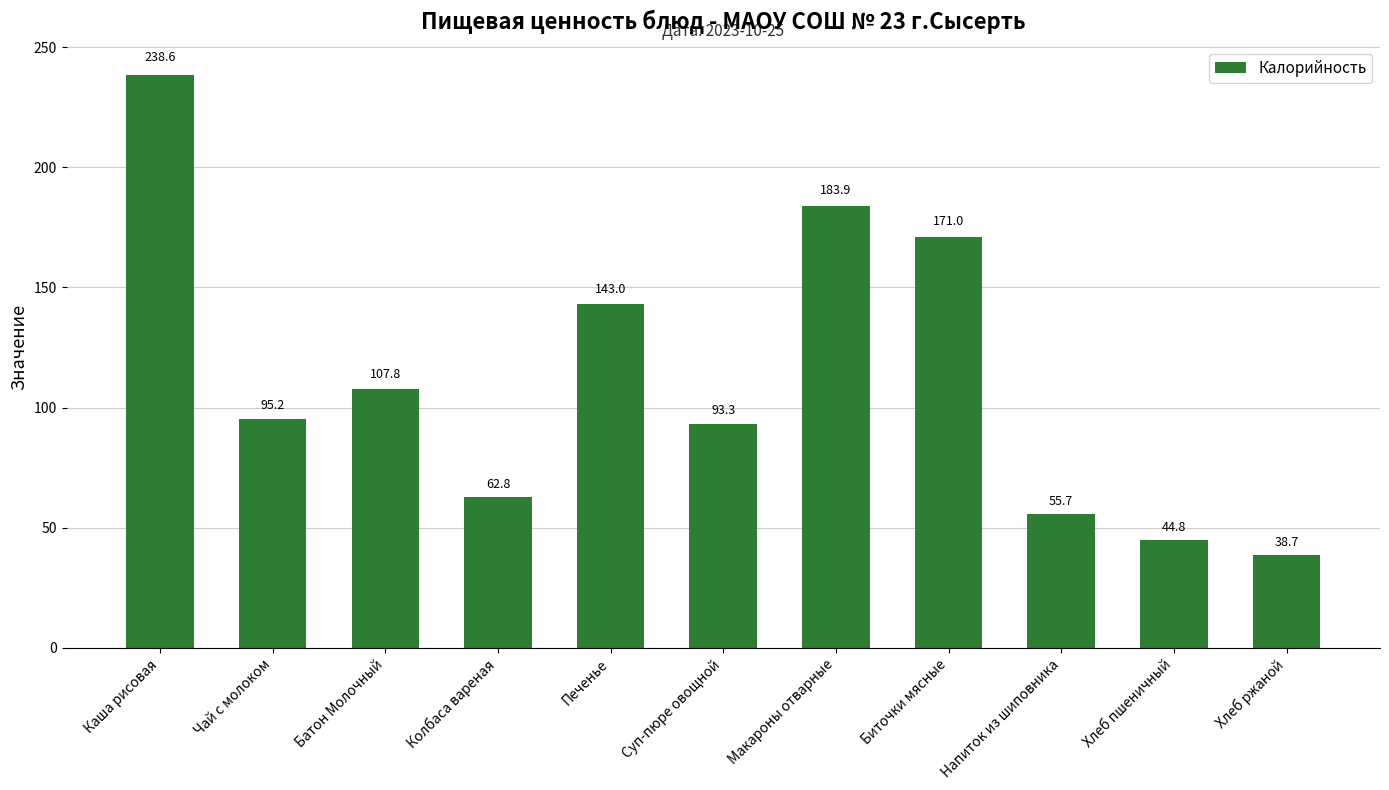

Reading right to left, what are all the values shown in this chart?

38.7	44.8	55.7	171.0	183.9	93.3	143.0	62.8	107.8	95.2	238.6